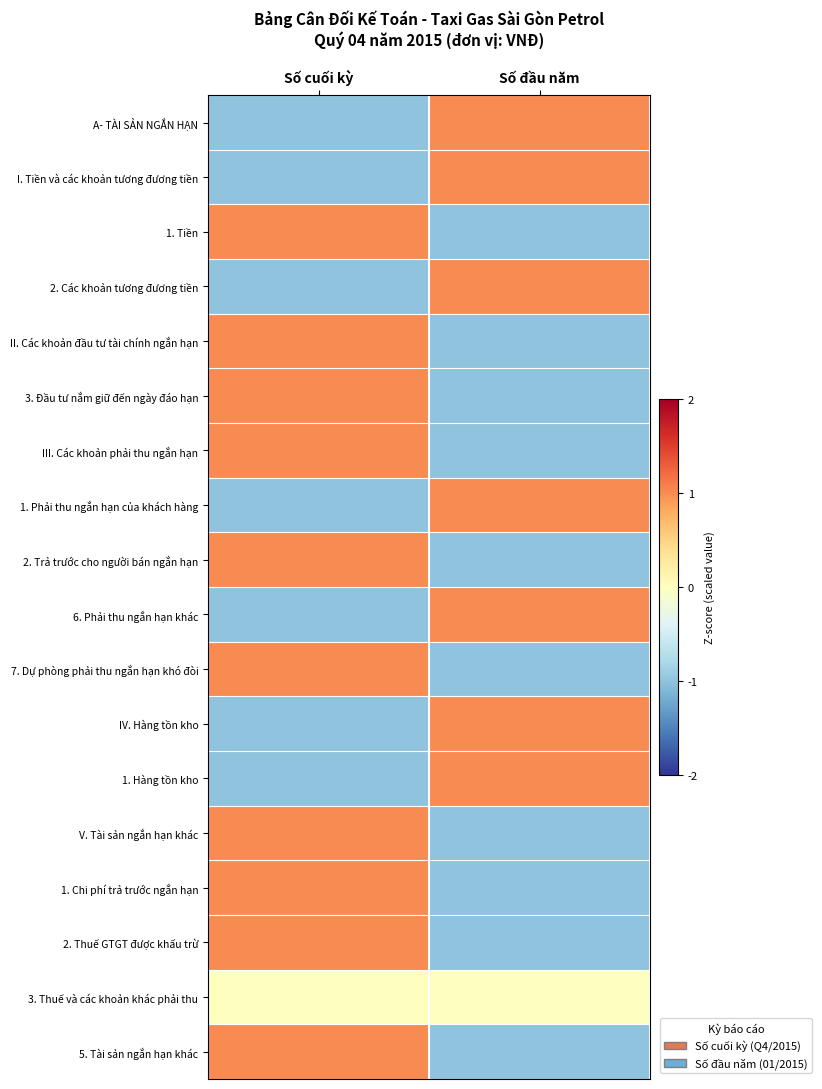

What is the smallest value displayed?

-1